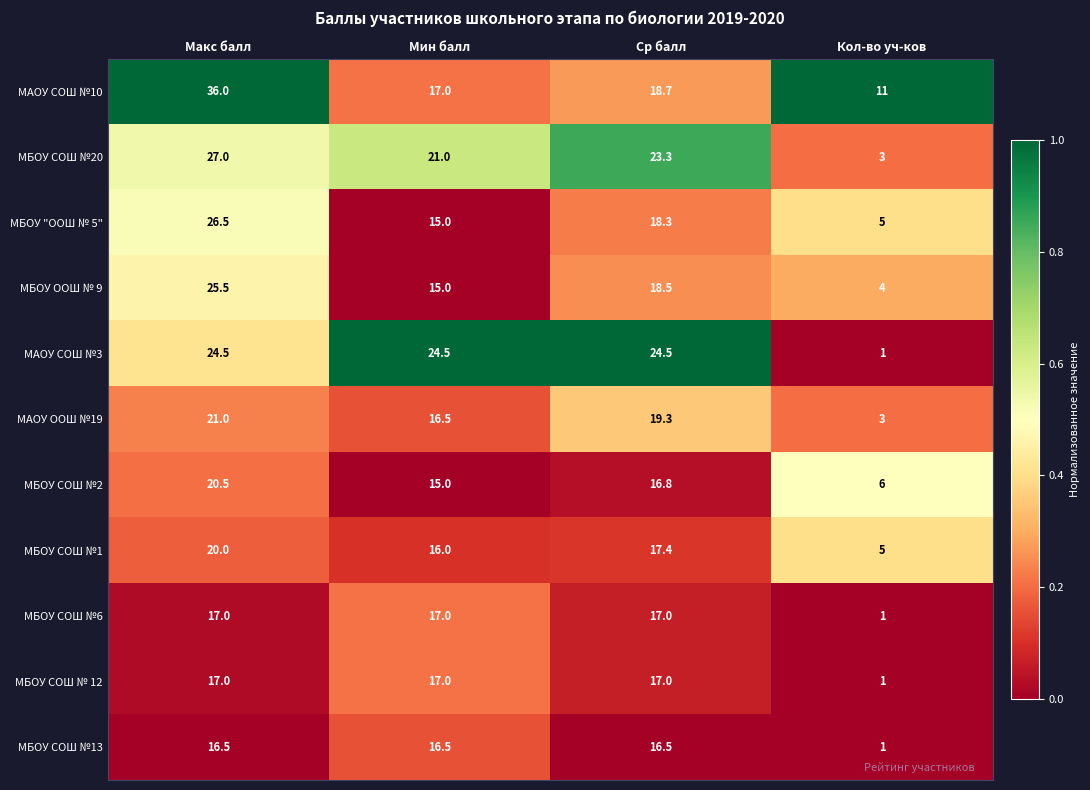

What is the average value of the МБОУ СОШ №13 series?

12.6